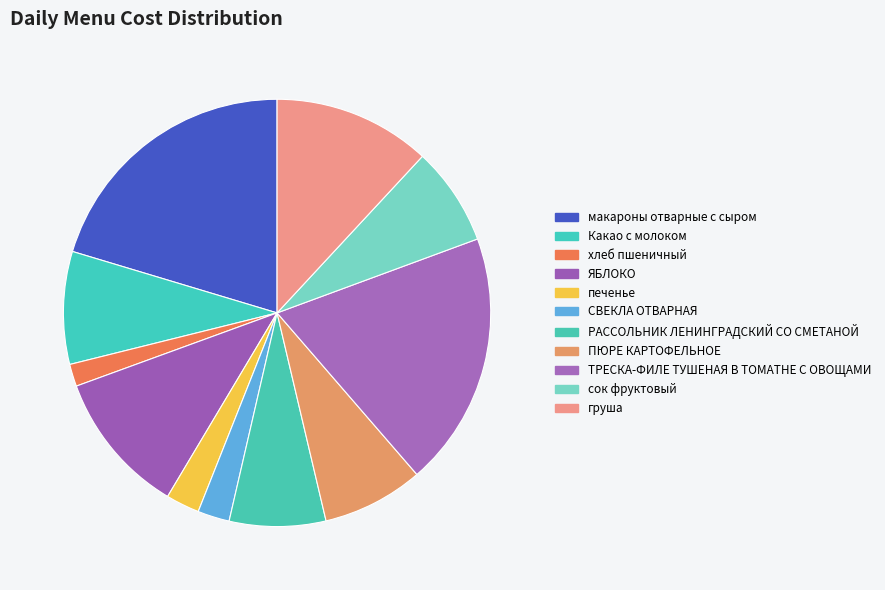

What percentage is the ЯБЛОКО slice, to the nearest percent?

11%